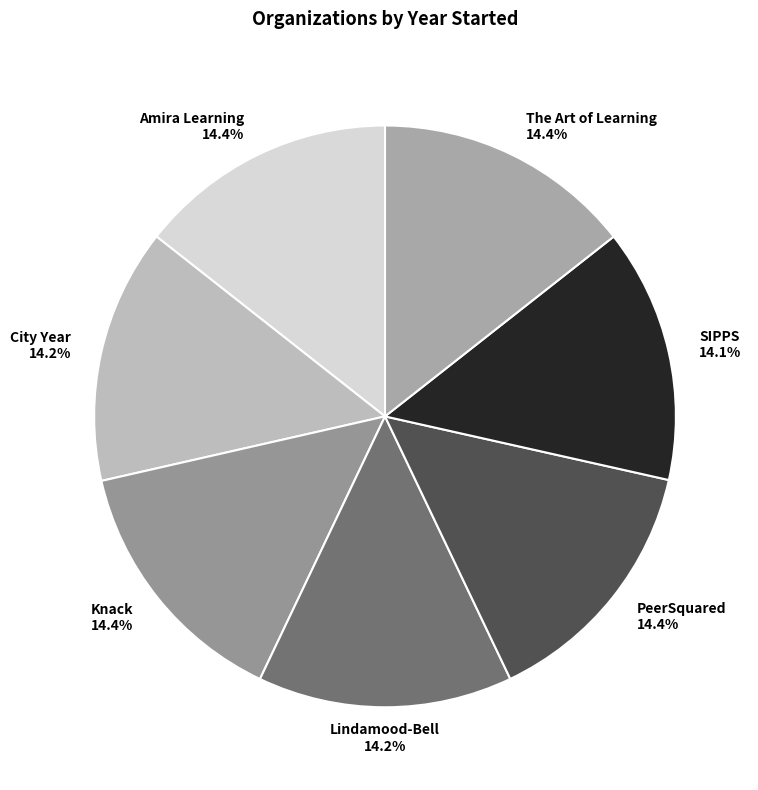

Count the number of slices in the pie.

7